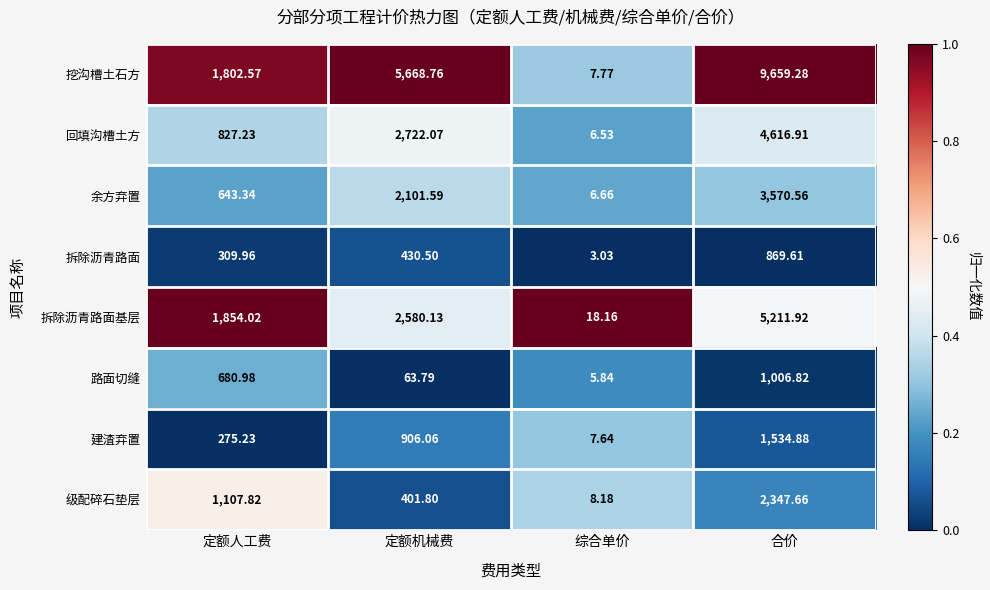

Which series has the largest total across all categories?

挖沟槽土石方